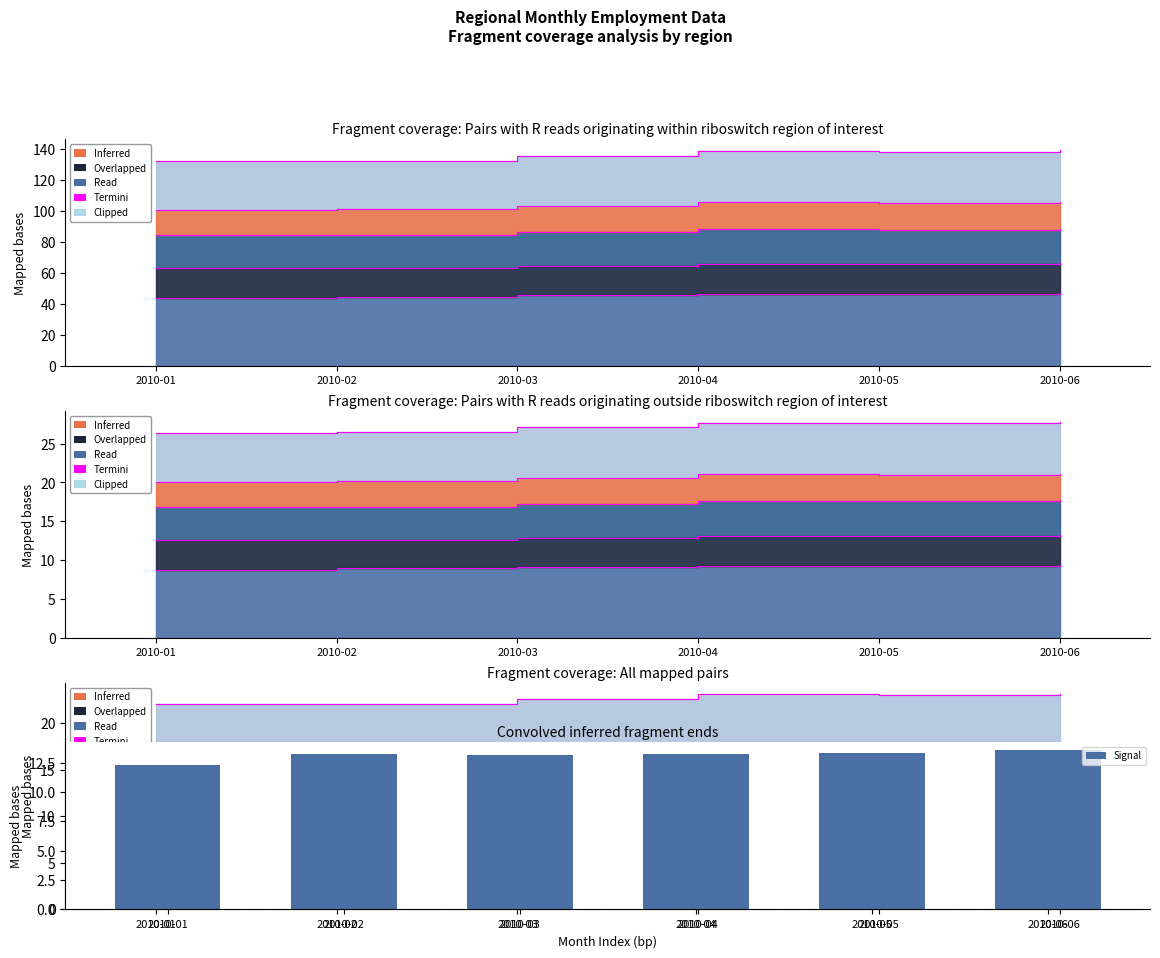

Between 2010-03 and 2010-04, which is larger?

2010-04